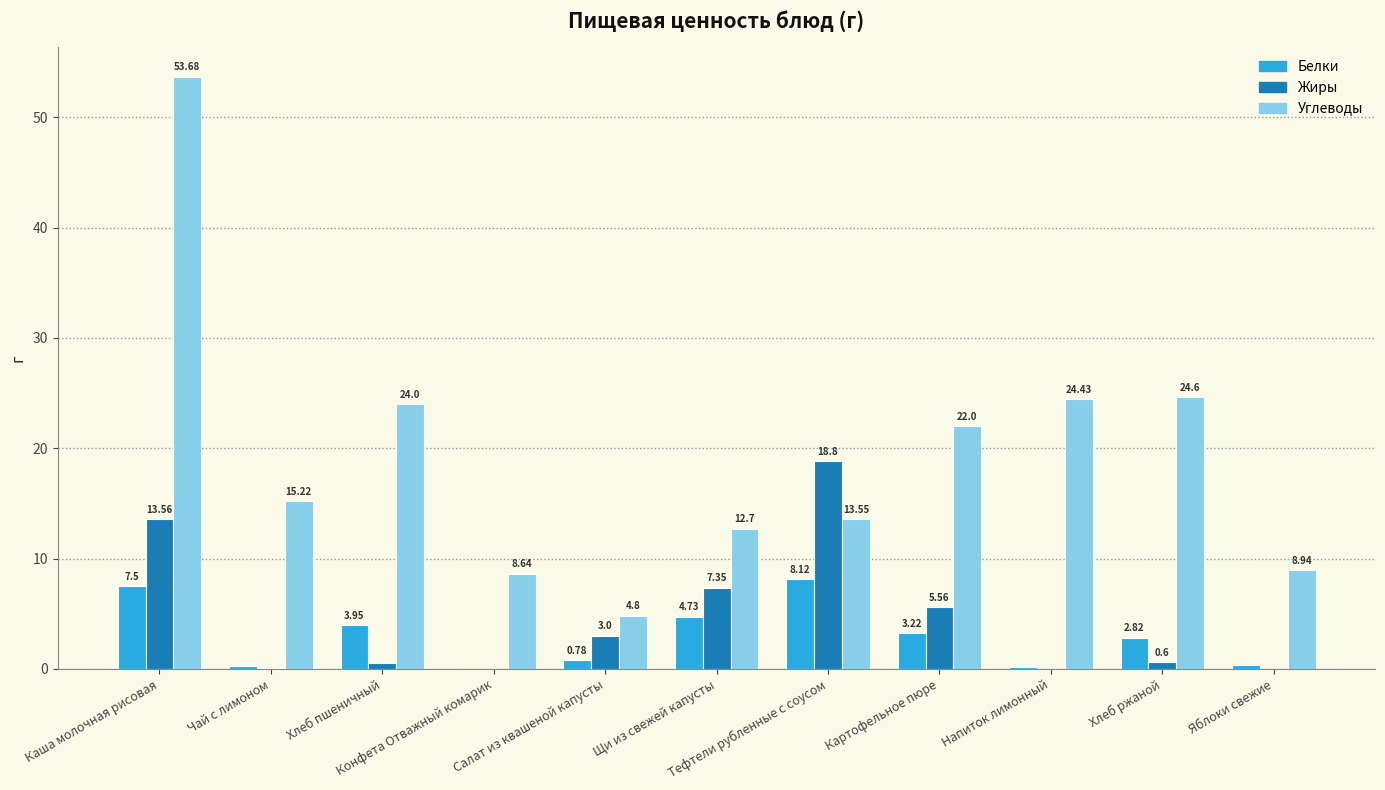

How many groups of bars are there?

11